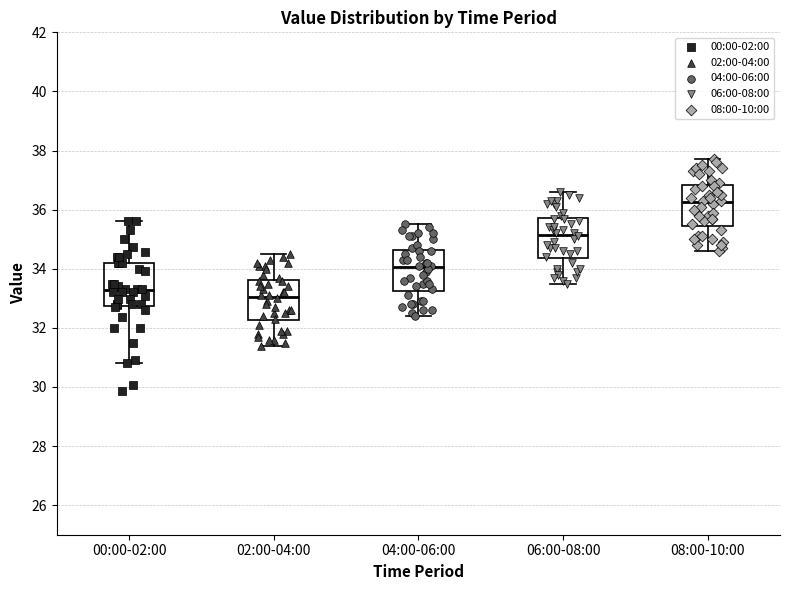

Reading left to right, transcribe this box plot: for each box, give where its median line is, the range the box spans, and where its two whiskers end, as read against the y-axis. The values are not printed on the chart, so give them approximately, as read against the axis.

00:00-02:00: median 33.2, box 32.8 to 34.2, whiskers 30.8 to 35.6
02:00-04:00: median 33.0, box 32.2 to 33.6, whiskers 31.4 to 34.6
04:00-06:00: median 34.0, box 33.2 to 34.6, whiskers 32.4 to 35.6
06:00-08:00: median 35.2, box 34.4 to 35.8, whiskers 33.6 to 36.6
08:00-10:00: median 36.2, box 35.4 to 36.8, whiskers 34.6 to 37.8